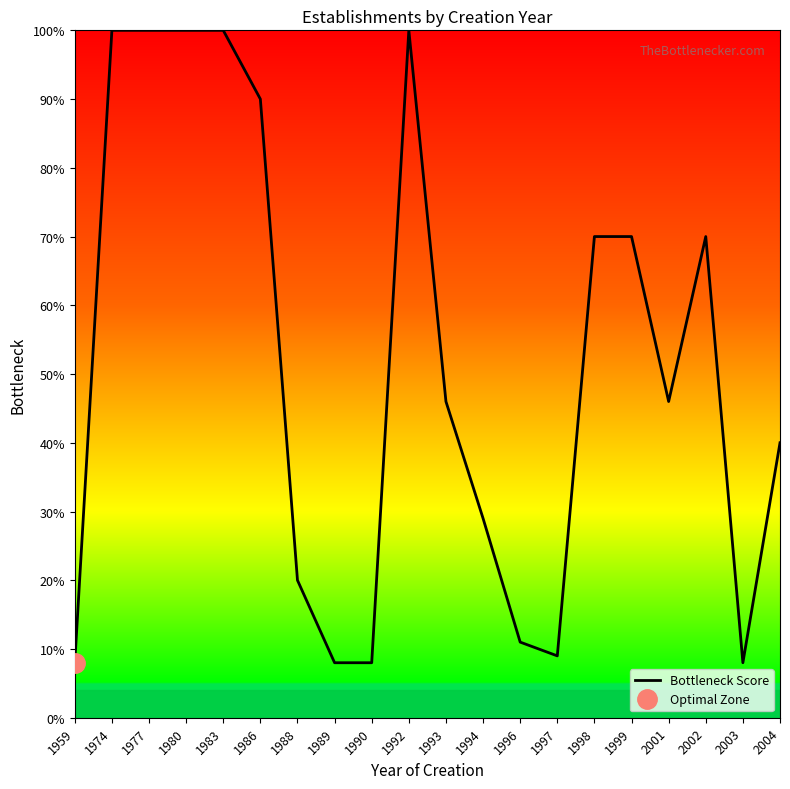

Which category has the lowest value across all series?

1959